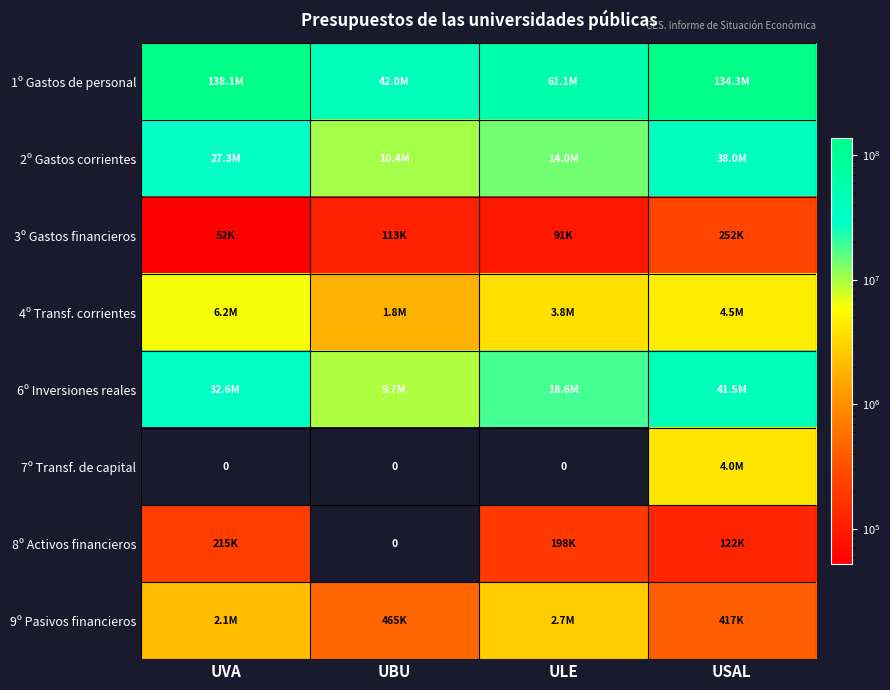

How many data points does each series have?

4